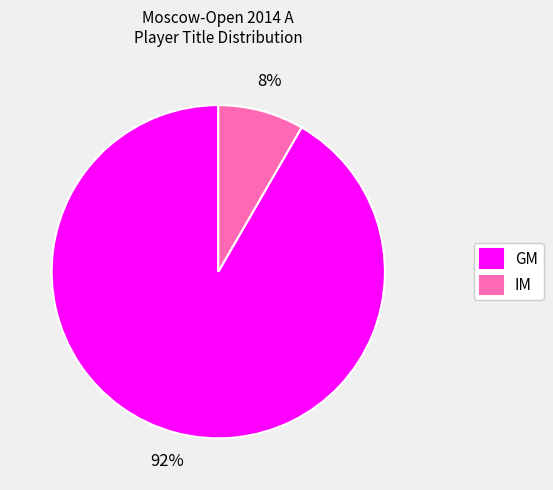

Combined, do IM and GM account for over 50%?

Yes